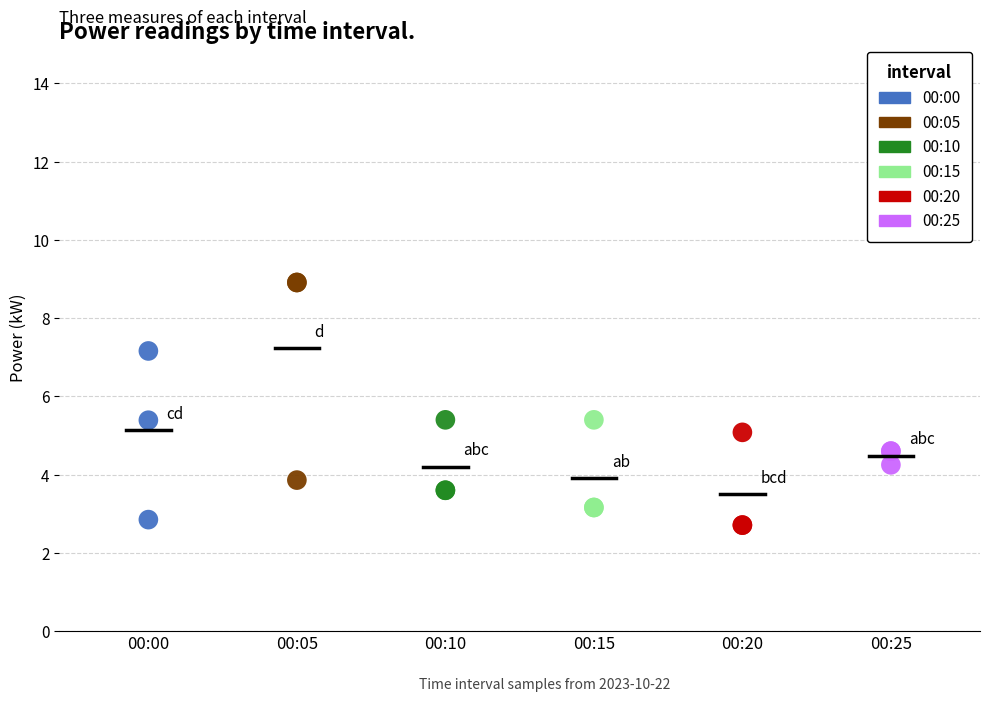

Which series has the widest spread of Y values?

00:05